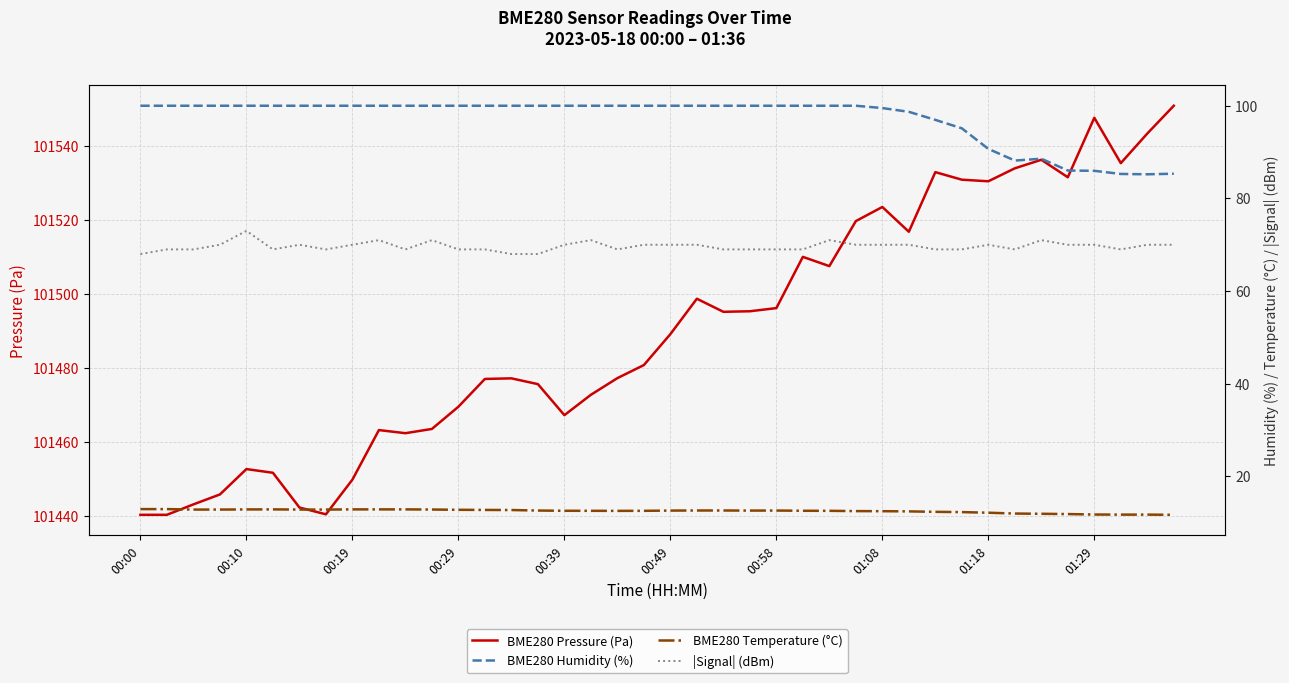

Count the number of categories in the chart.

40